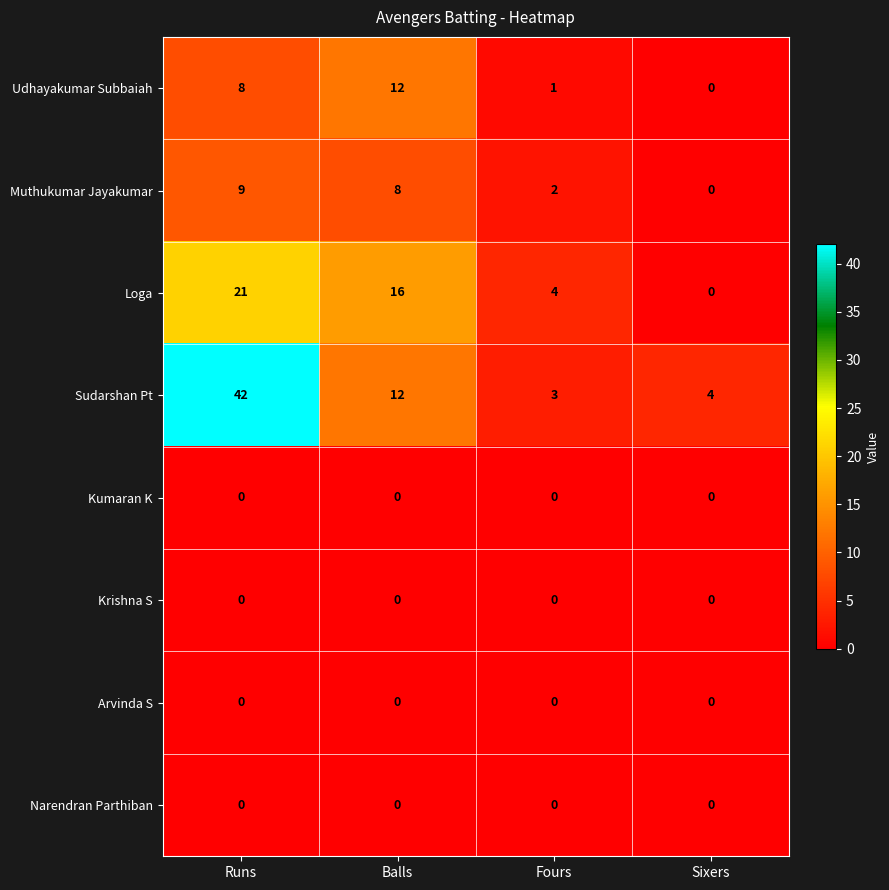

Which series has the largest total across all categories?

Sudarshan Pt